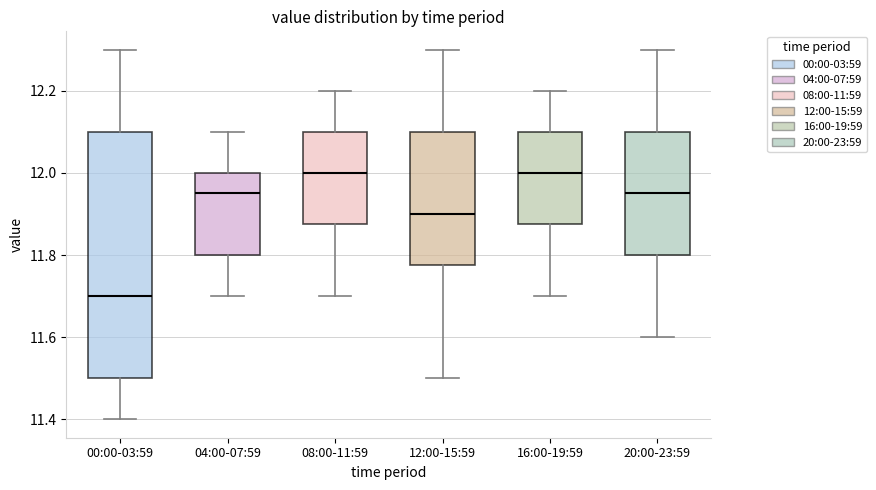

Which box's median line is the lowest?

00:00-03:59